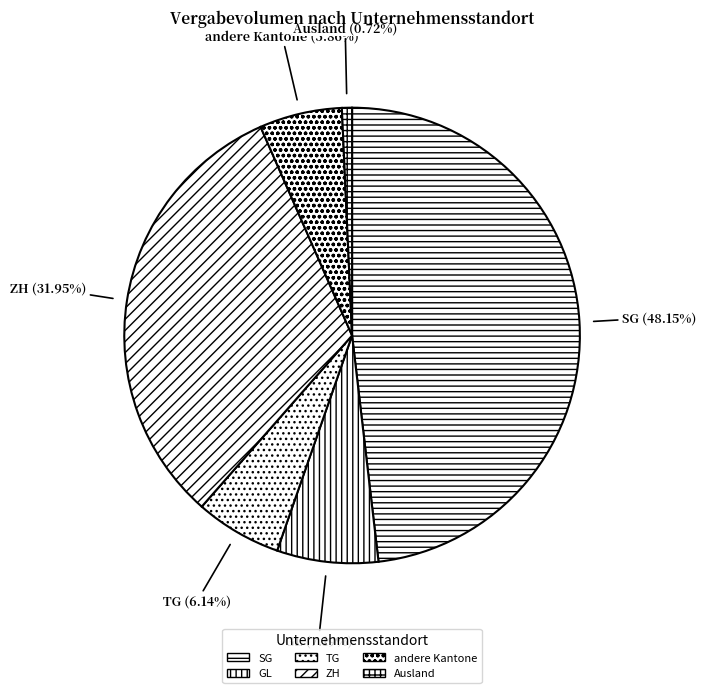

Is there any slice that represents more than half of the pie?

No